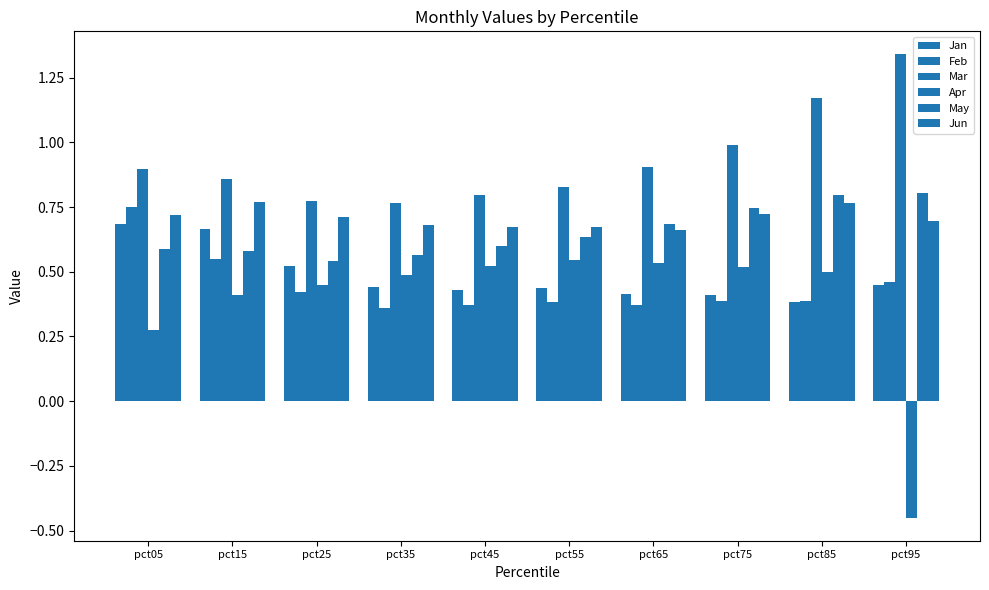

What is the sum of the Feb values at pct45 and pct05?

1.1